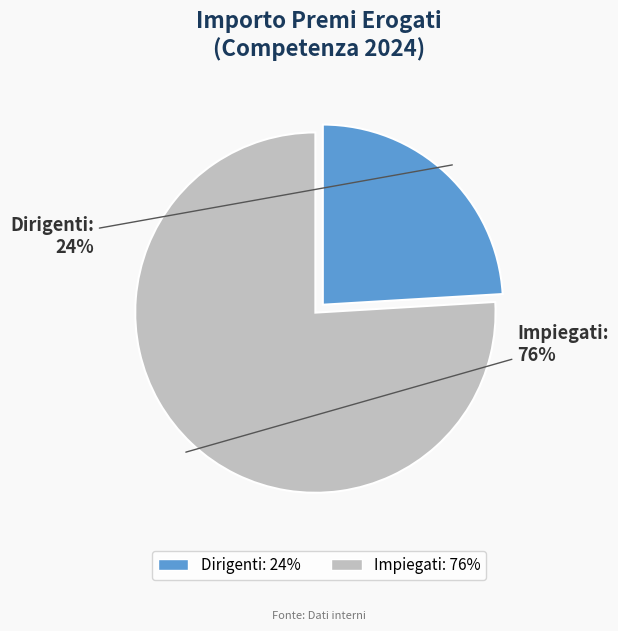

How many segments does this pie chart have?

2